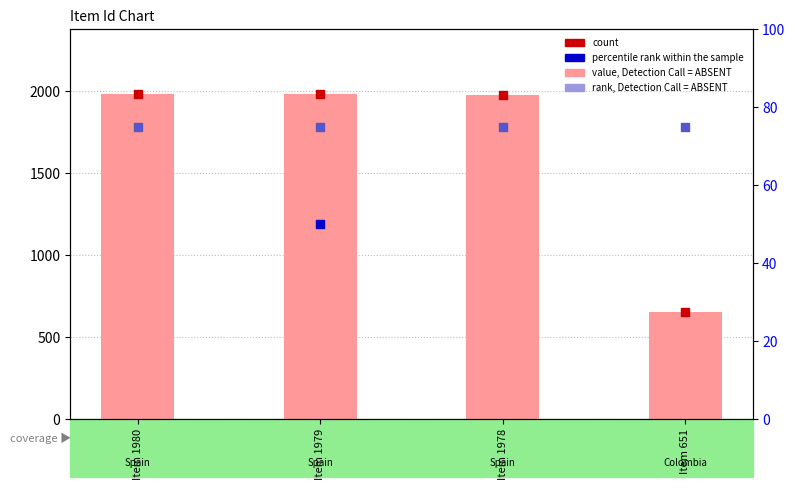

At how many categories does at least one series exceed 77?

4